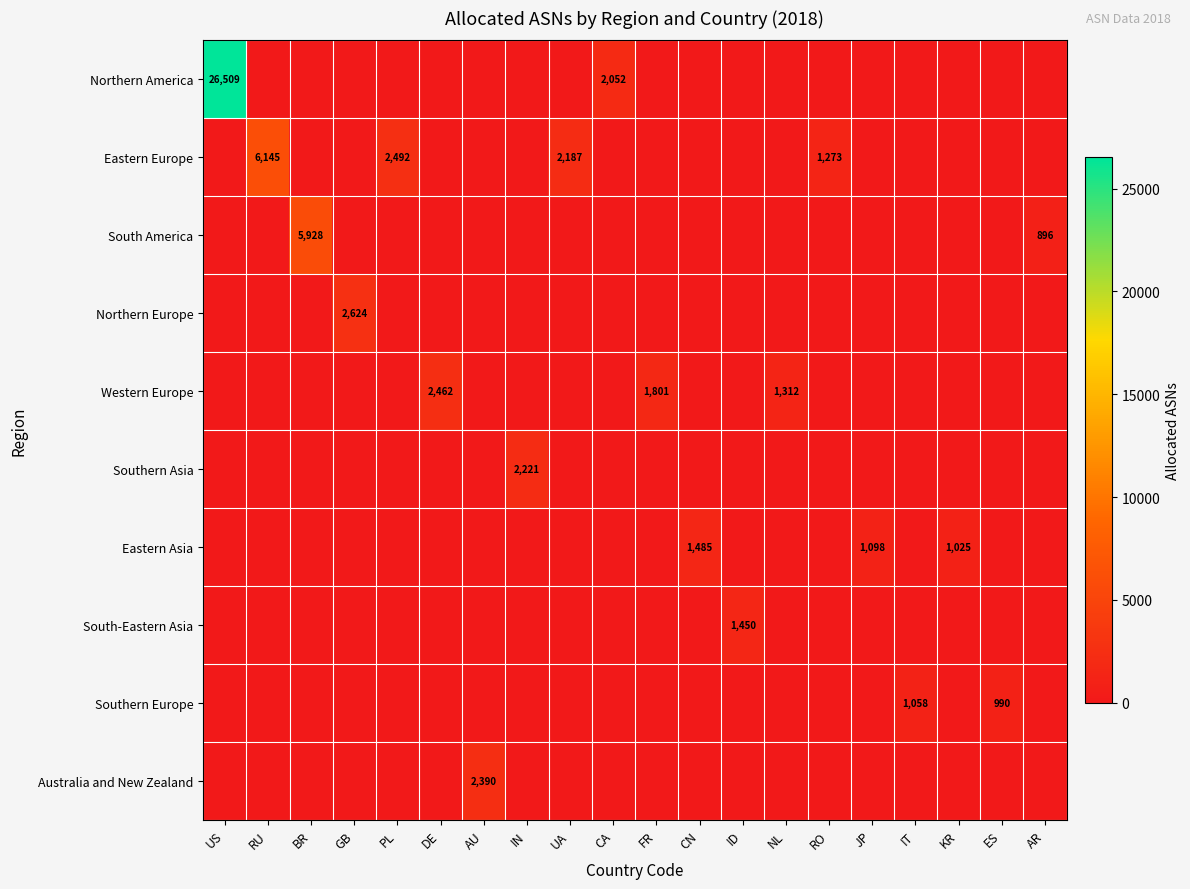

The value of Northern America at DE is 0. True or false?

True